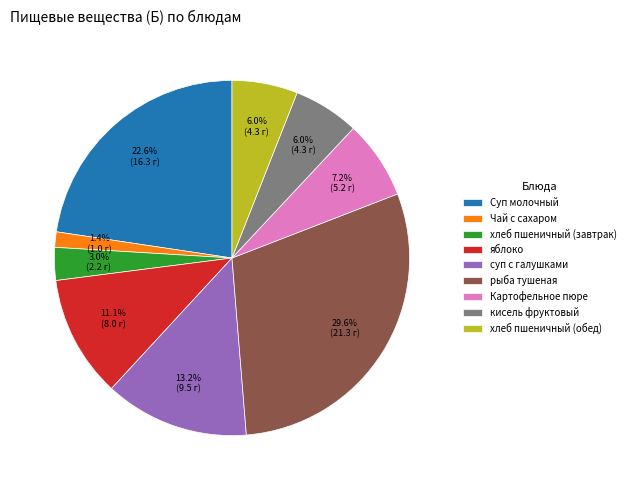

Is there a majority slice in this chart?

No